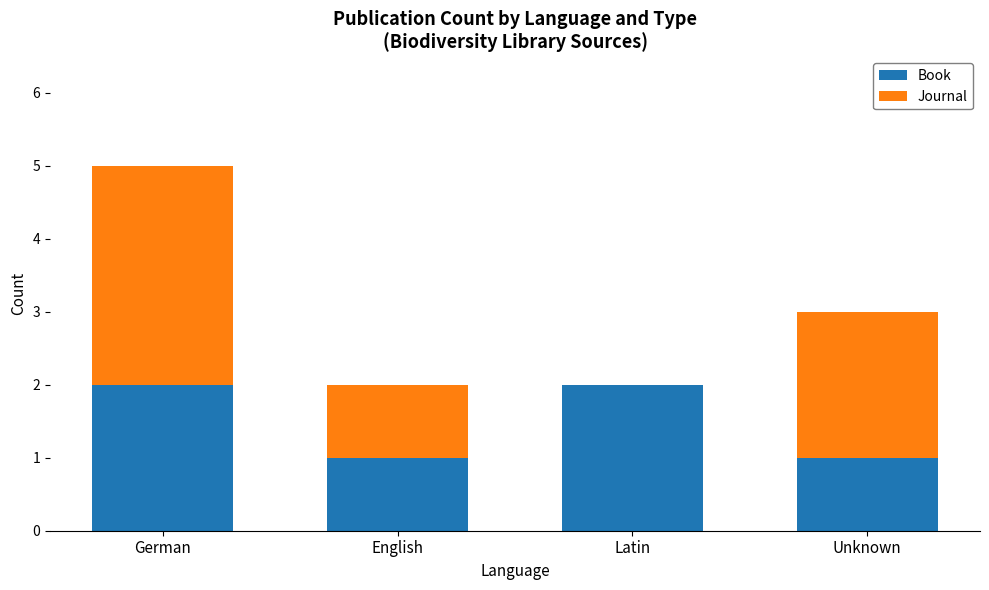

What is the sum of all Book values?

6